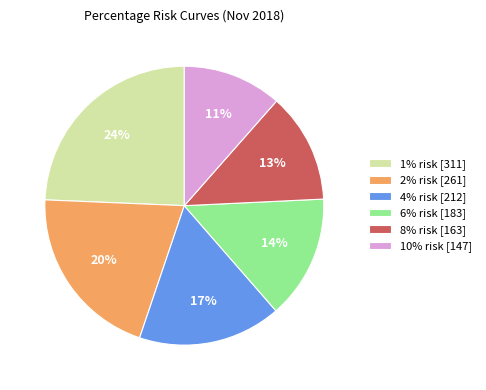

The 8% risk slice represents 13% of the pie. True or false?

True